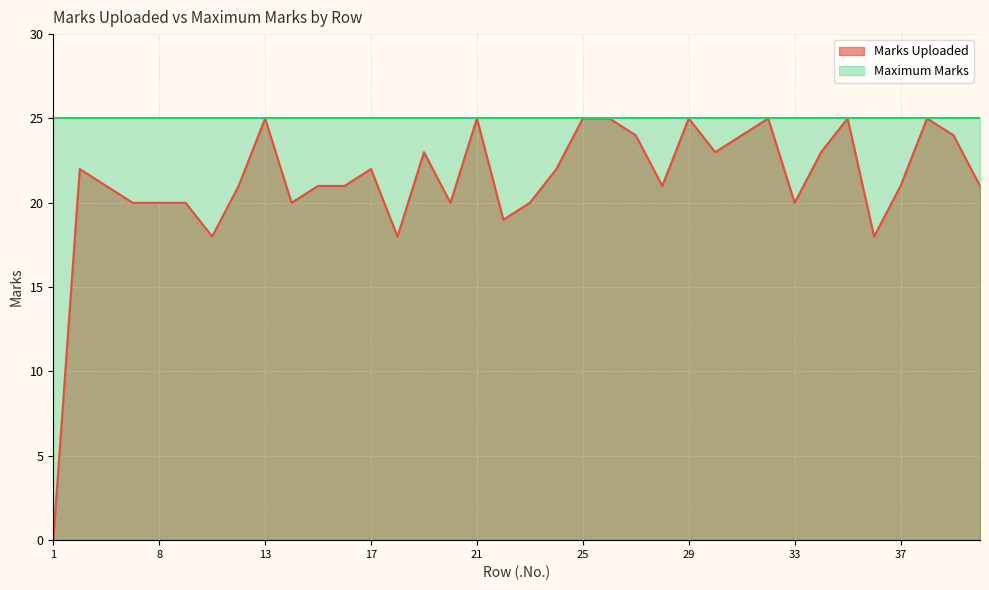

Reading left to right, list all the values displayed in this chart.

1=0	5=22	6=21	7=20	8=20	9=20	10=18	11=21	13=25	14=20	15=21	16=21	17=22	18=18	19=23	20=20	21=25	22=19	23=20	24=22	25=25	26=25	27=24	28=21	29=25	30=23	31=24	32=25	33=20	34=23	35=25	36=18	37=21	38=25	39=24	40=21